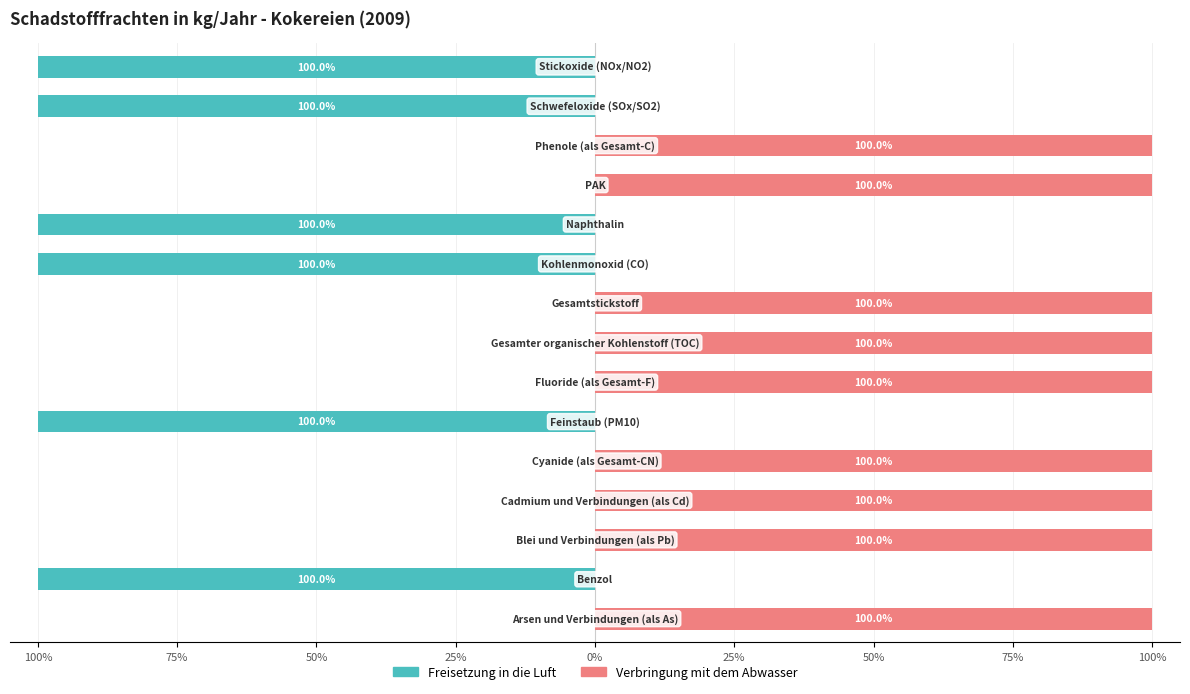

At how many categories does at least one series exceed 45?

9